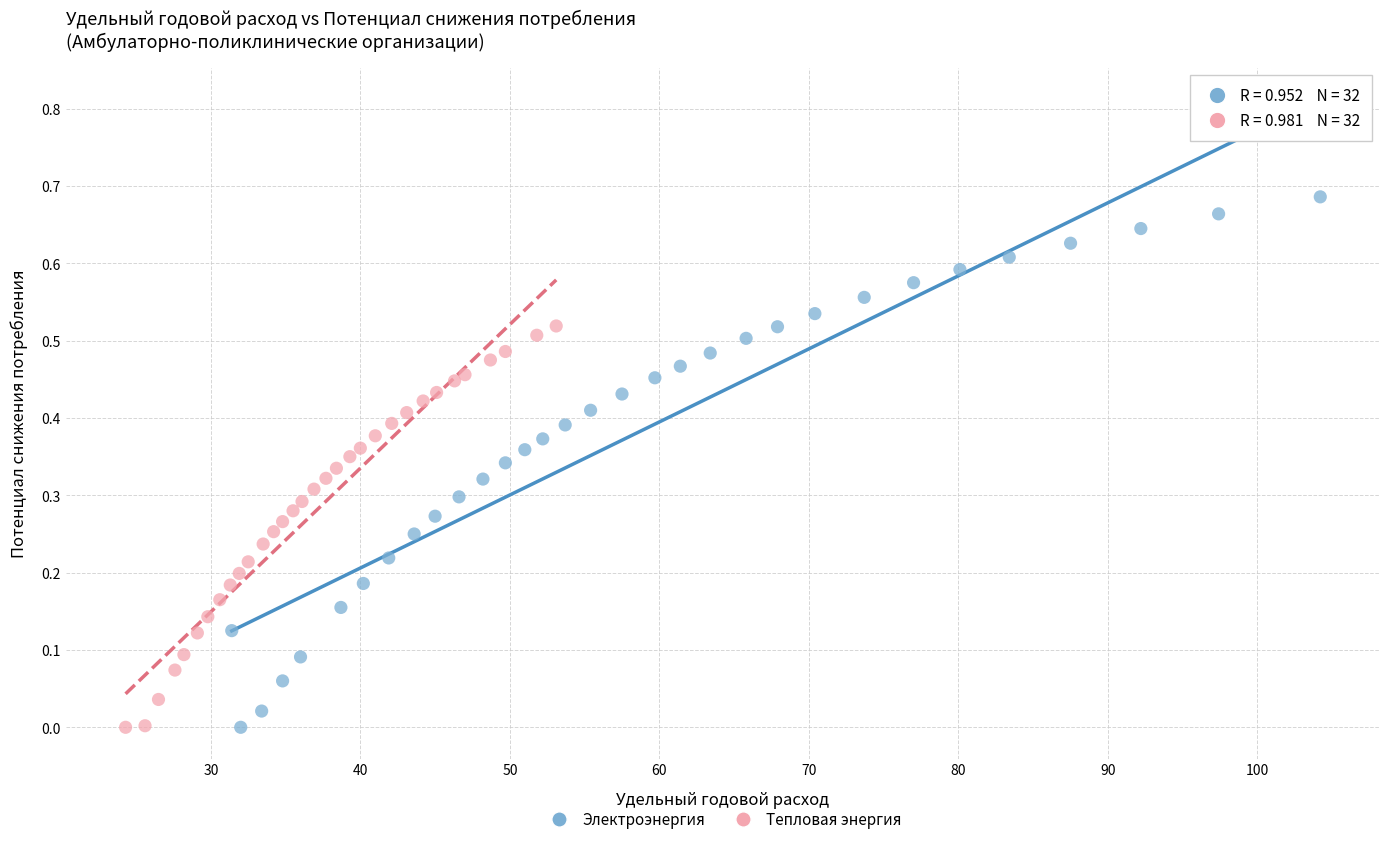

Which series reaches the maximum Y coordinate?

Электроэнергия